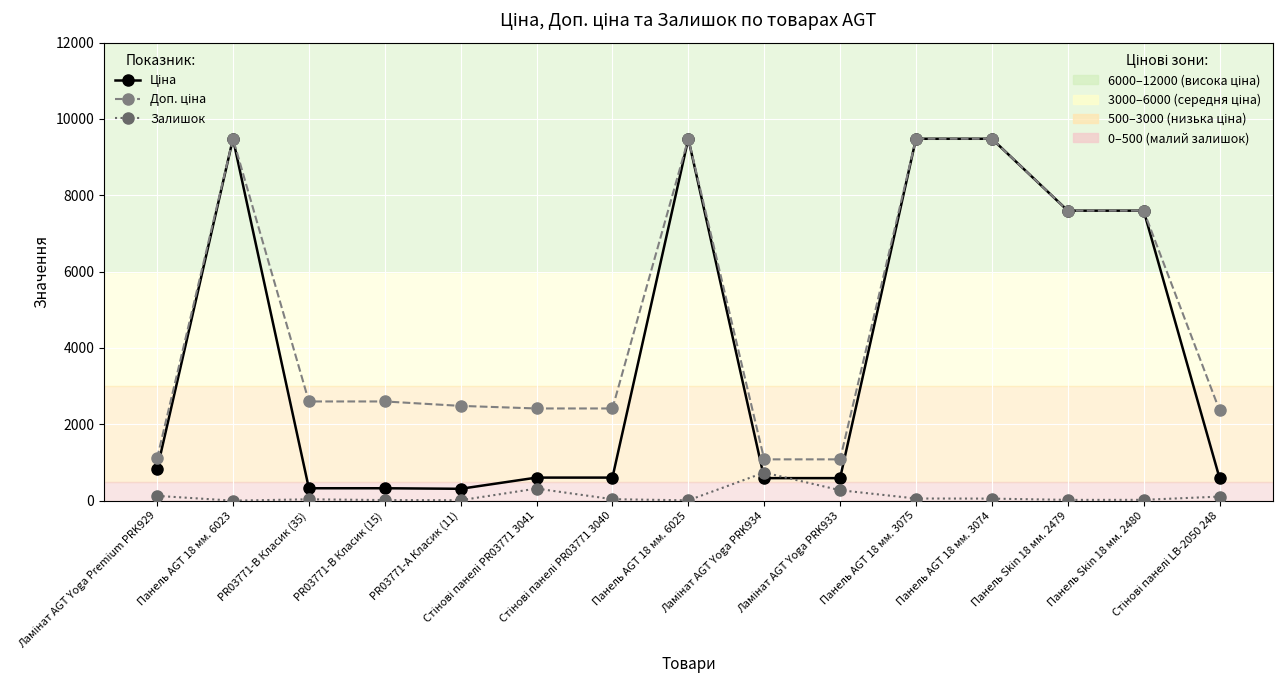

What is the maximum value shown in the chart?

9480.1